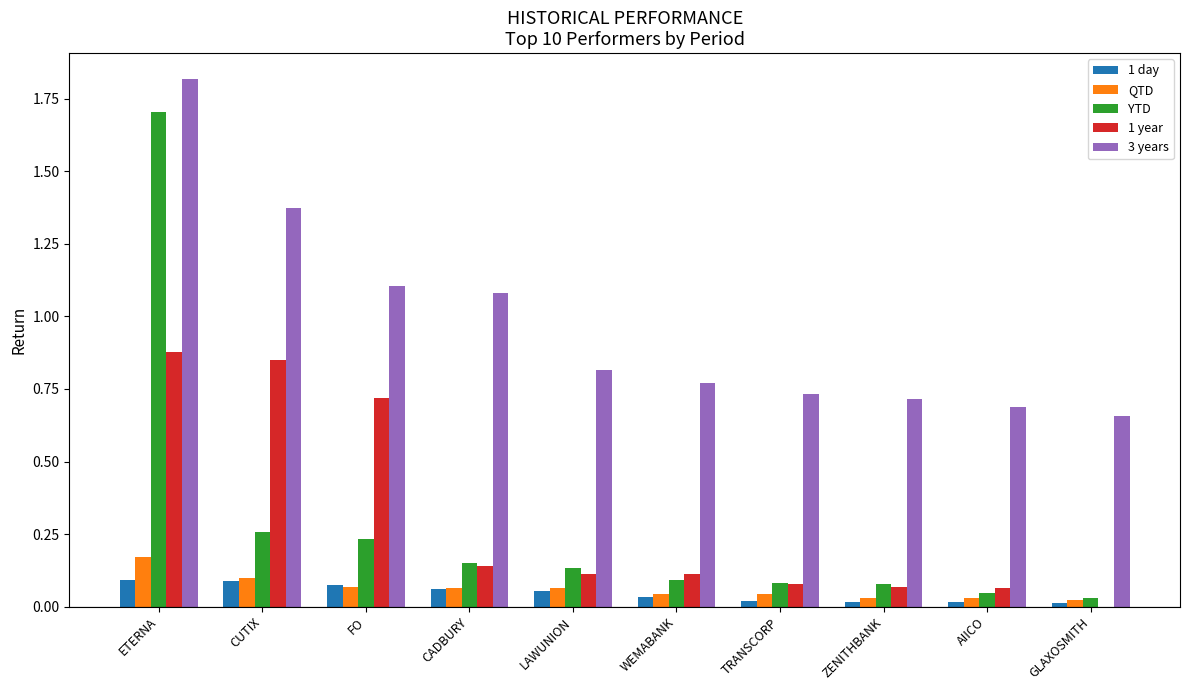

Which series has the largest total across all categories?

3 years